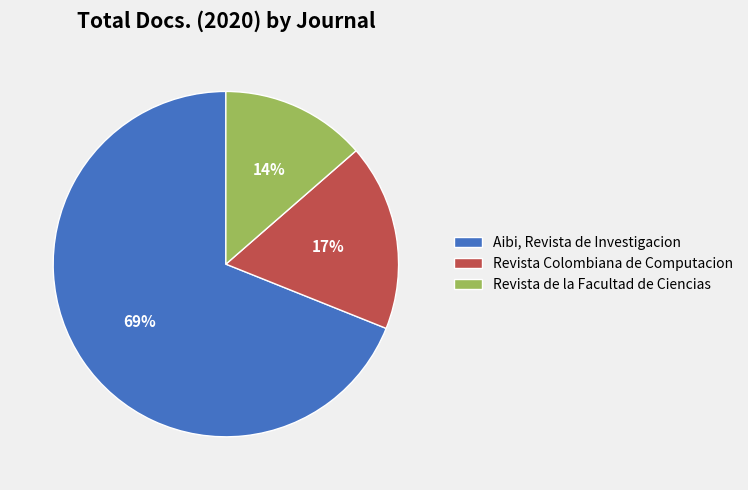

Is there a majority slice in this chart?

Yes